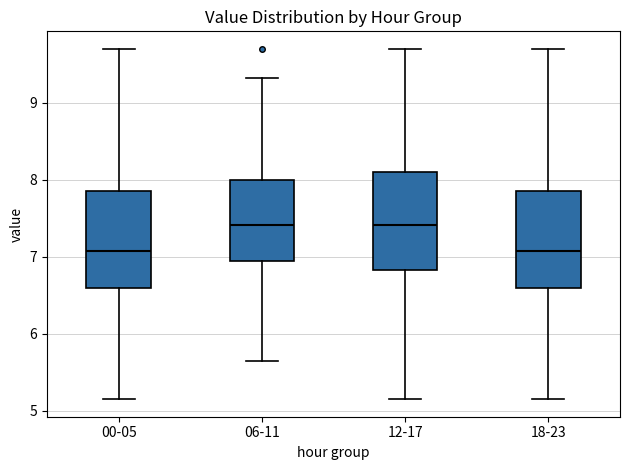

Reading left to right, read every box against the y-axis: the position of its median line, the range the box covers, and the ends of its whiskers. The values are not printed on the chart, so give them approximately, as read against the axis.

00-05: median 7.1, box 6.6 to 7.9, whiskers 5.2 to 9.7
06-11: median 7.4, box 6.9 to 8.0, whiskers 5.7 to 9.3
12-17: median 7.4, box 6.8 to 8.1, whiskers 5.2 to 9.7
18-23: median 7.1, box 6.6 to 7.9, whiskers 5.2 to 9.7